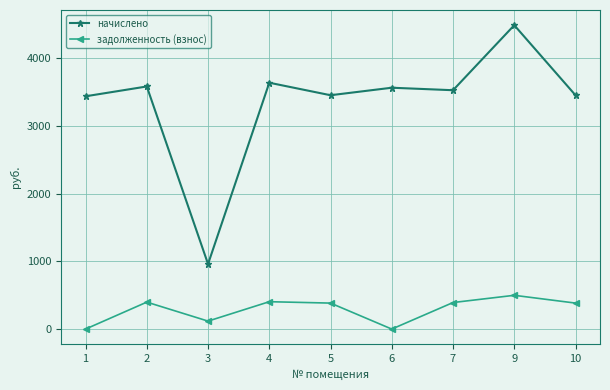

Which series has the largest total across all categories?

начислено